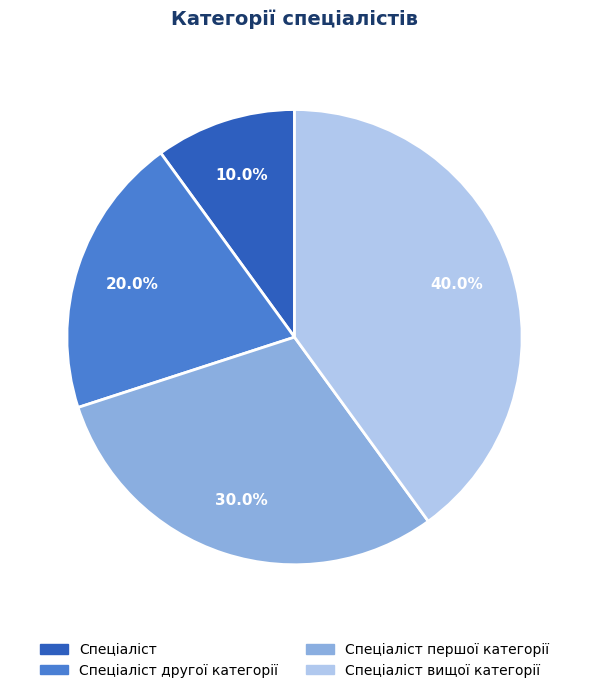

Between Спеціаліст вищої категорії and Спеціаліст, which is larger?

Спеціаліст вищої категорії